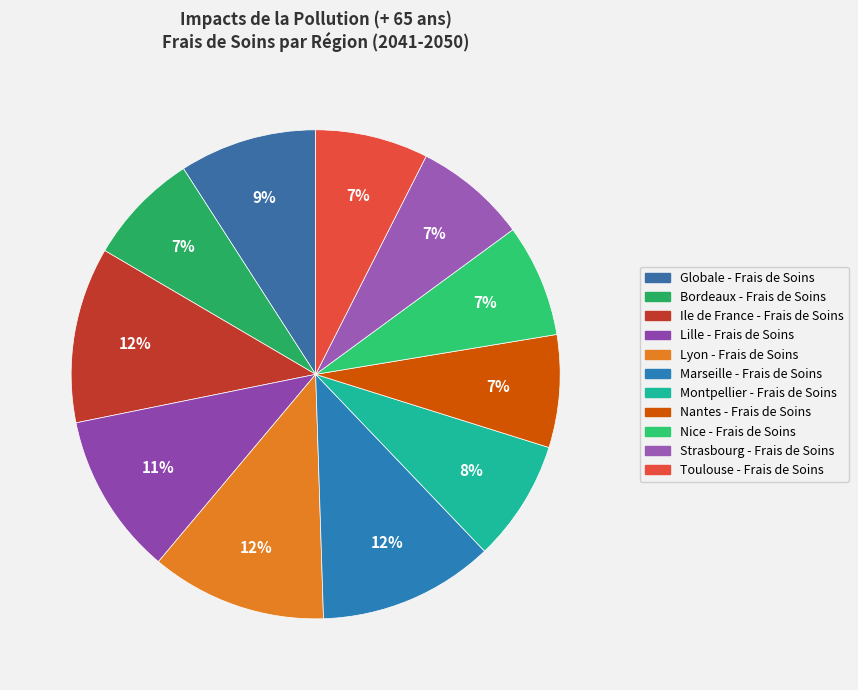

How many segments does this pie chart have?

11